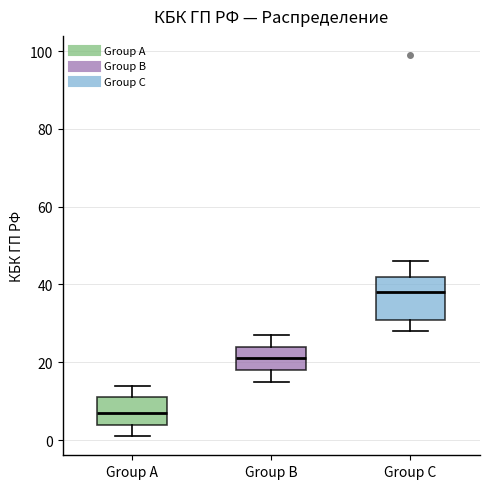

Comparing the boxes themselves (not the whiskers), which one is the tallest?

Group C